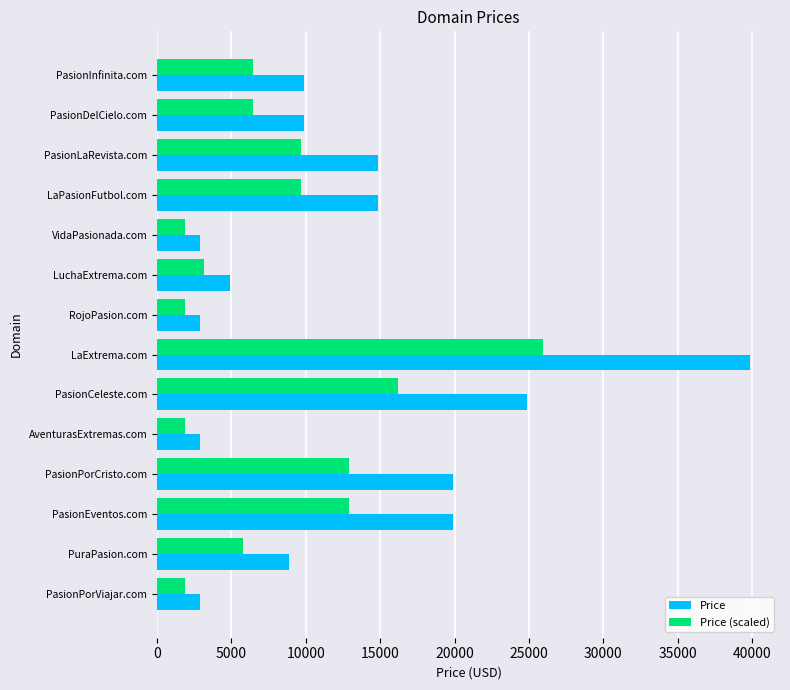

What is the lowest value of the Price (scaled) series?

1877.2